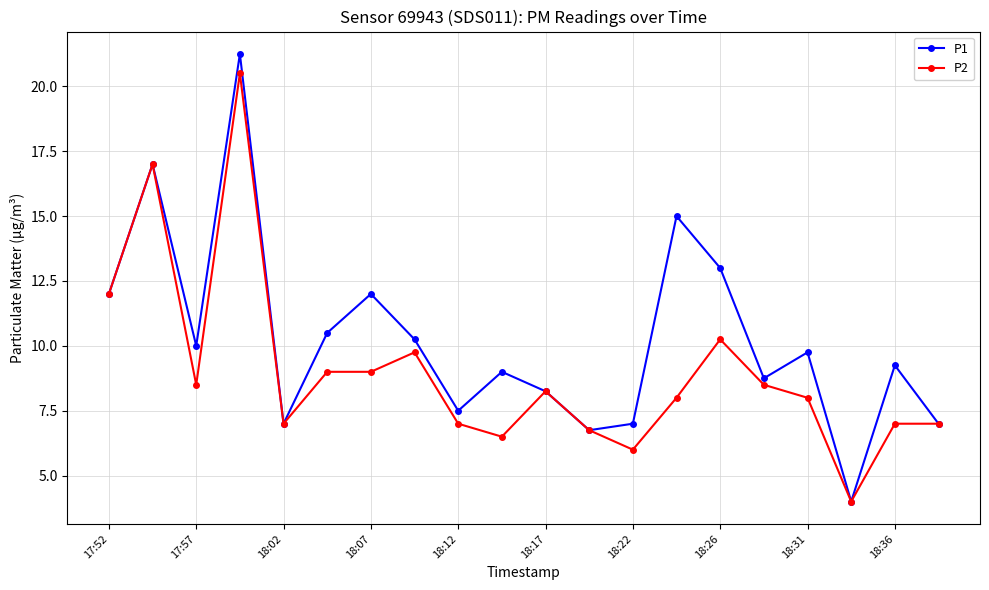

Rank the series by their average value, from highest to lowest.

P1, P2